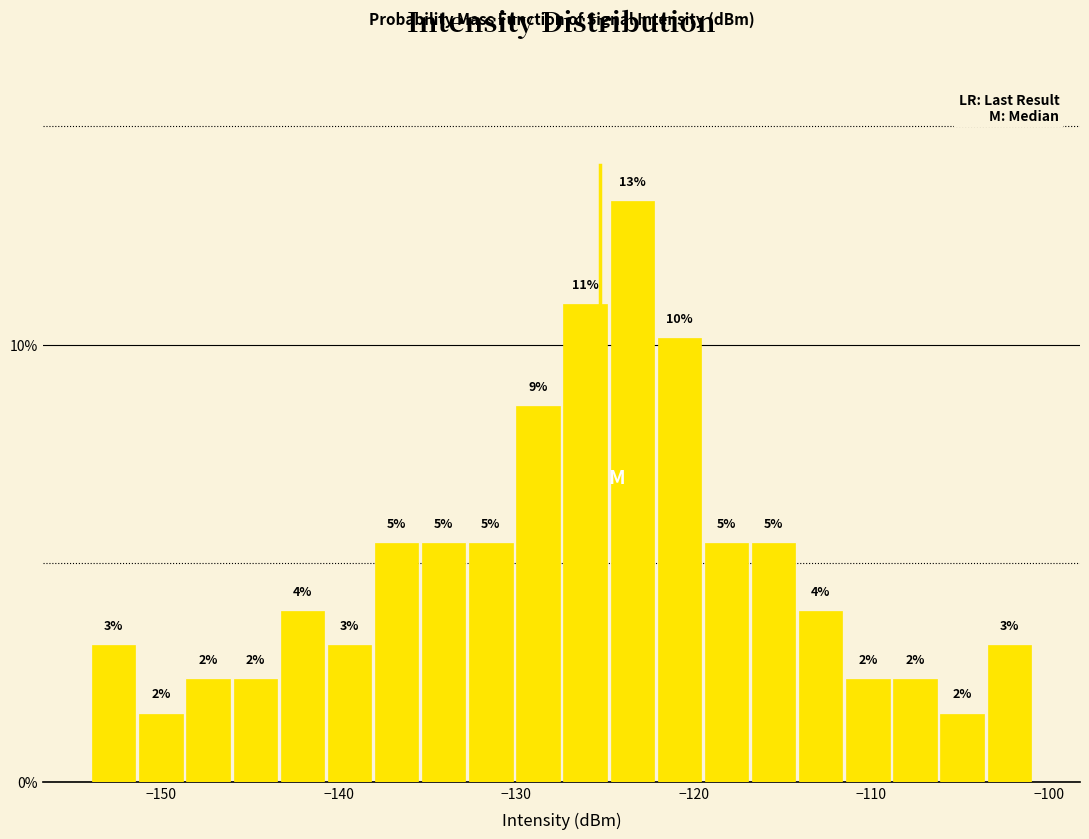

Read against the x-axis, roughly where is the centre of the tallest bar?

-123